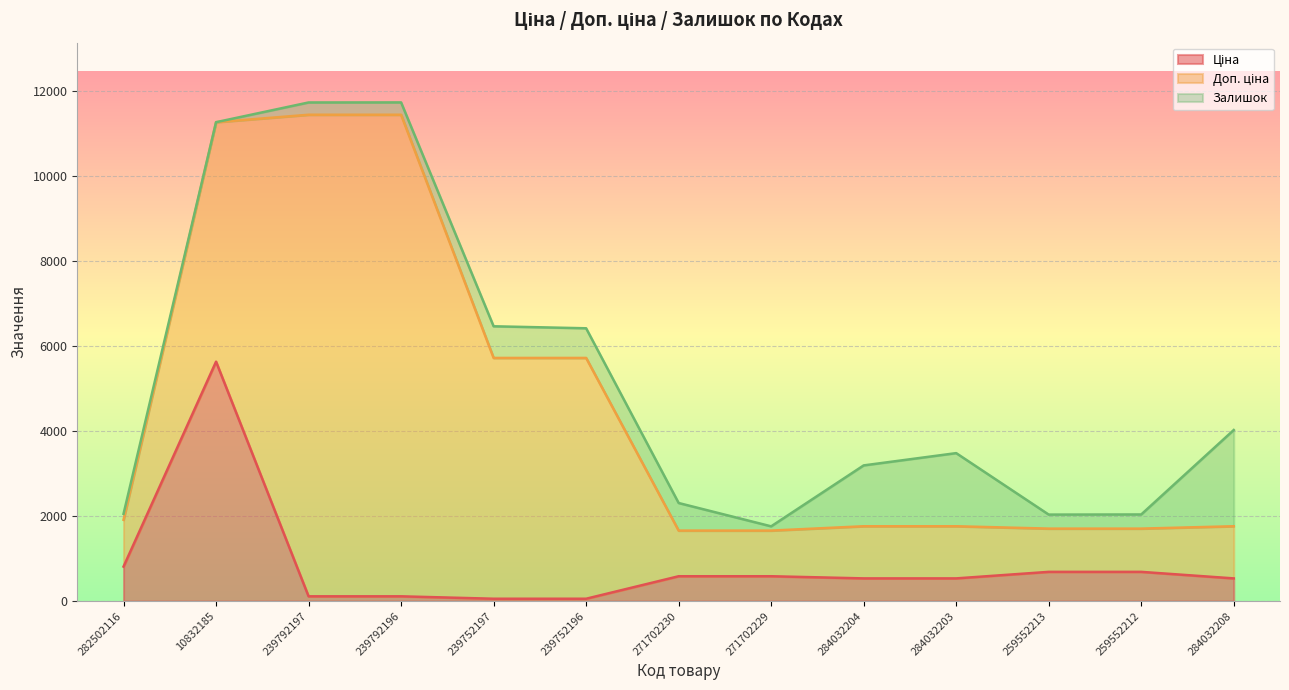

Where is Ціна nearest to the value 2846?

282502116